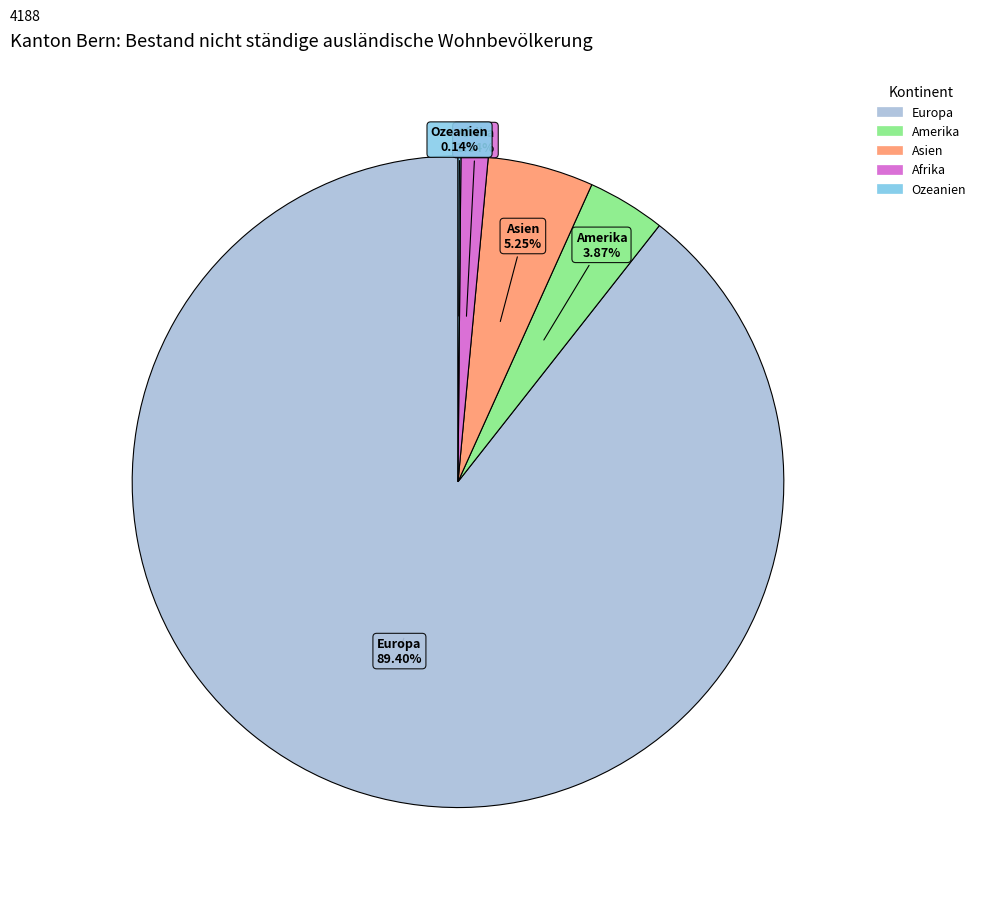

Is the sum of Europa and Afrika greater than half?

Yes